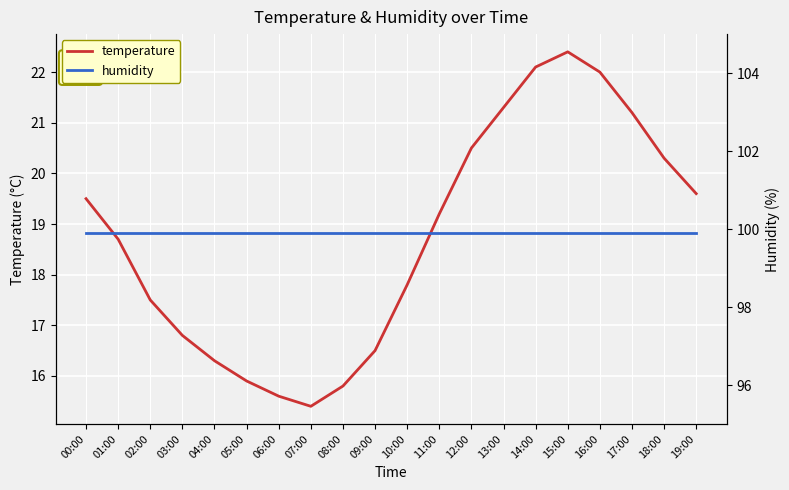

What value does the temperature series have at 12:00?

20.5